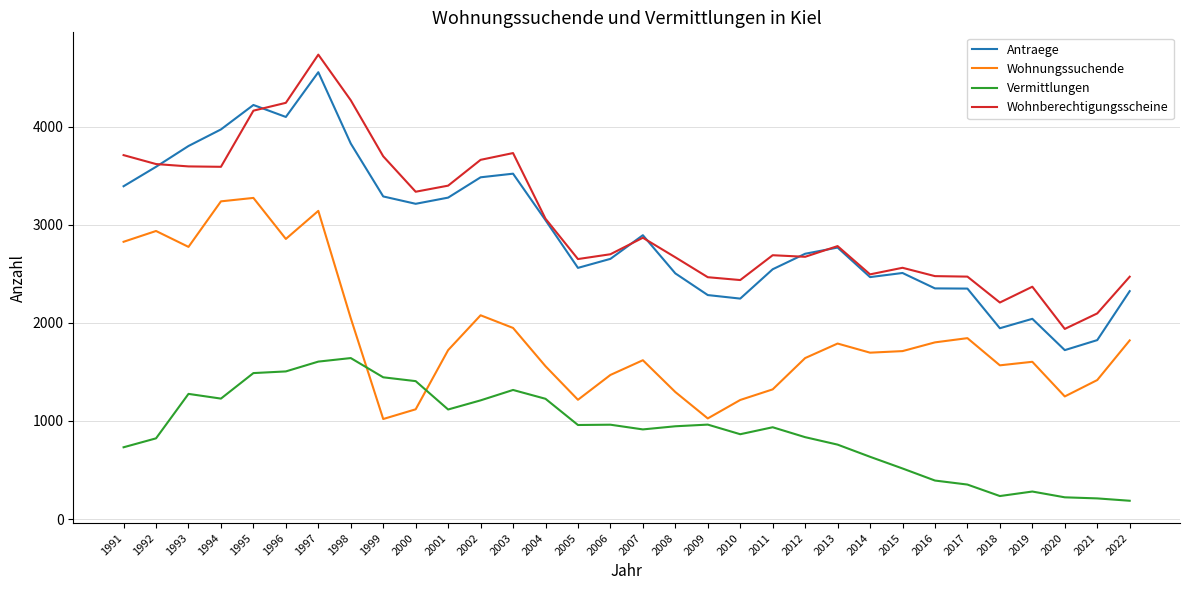

At which category is the sum across all series the highest?

1997